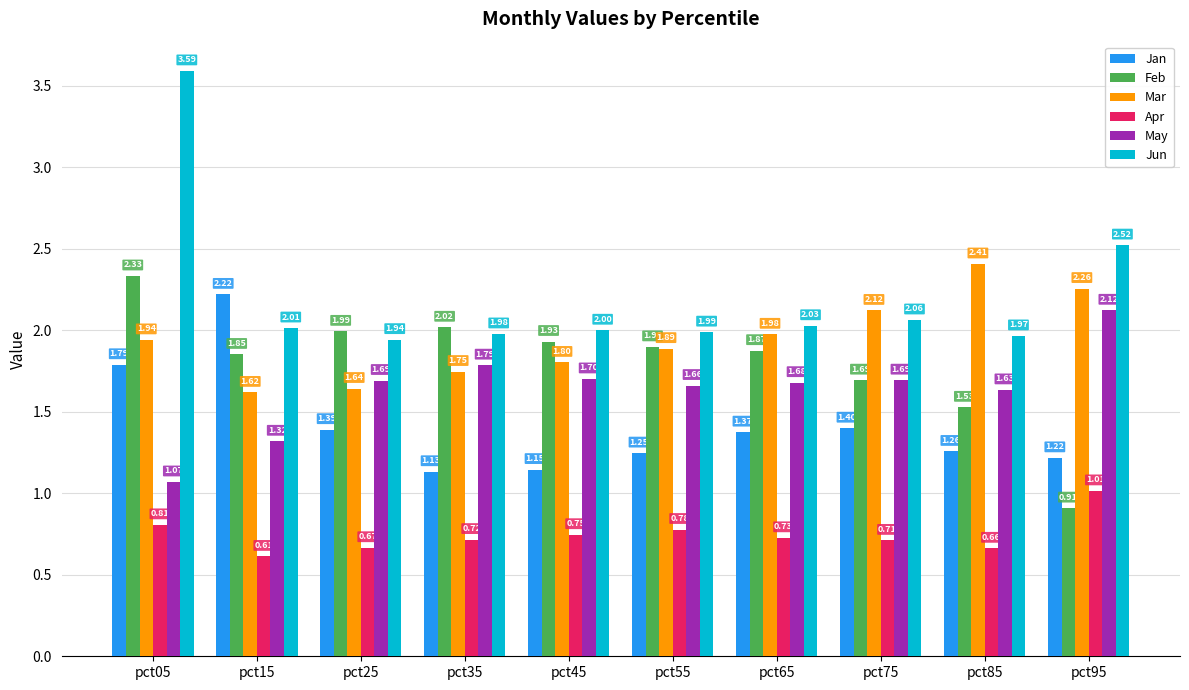

Which category has the highest value across all series?

pct05